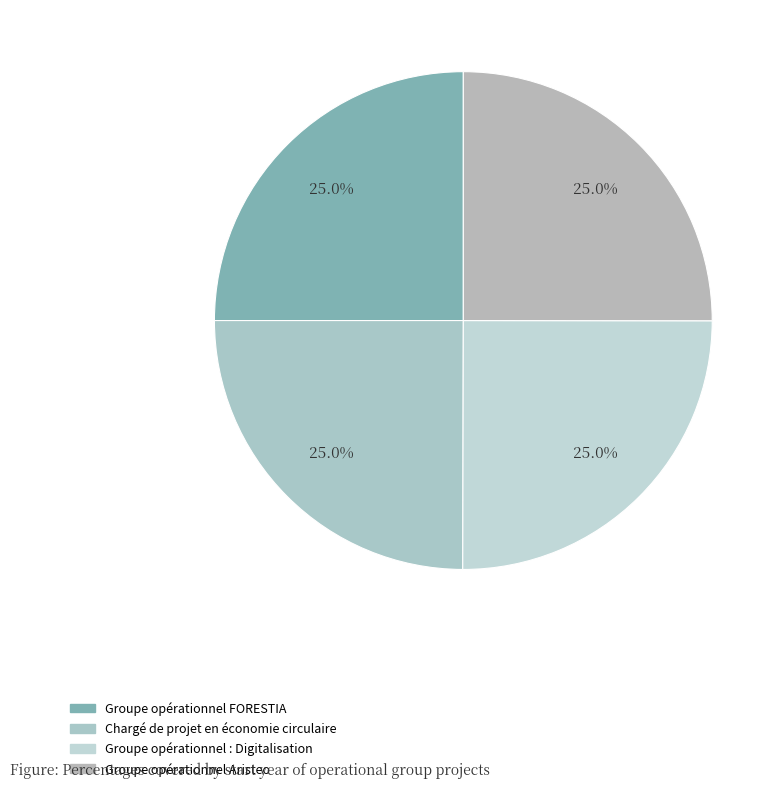

How many slices are in this pie chart?

4